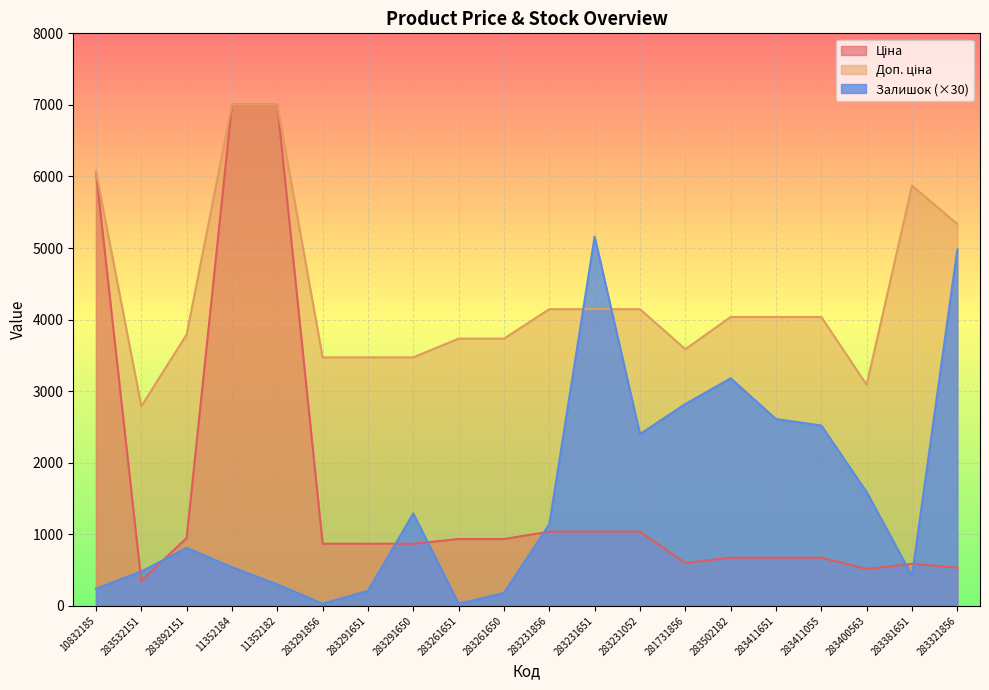

Reading right to left, extract all data points from this chart.

Ціна: 283321856=533.5	283381651=587.3	283400563=514.7	283411055=672.7	283411651=672.7	283502182=672.7	281731856=597.8	283231052=1036.5	283231651=1036.5	283231856=1036.5	283261650=933.5	283261651=933.5	283291650=868.0	283291651=868.0	283291856=868.0	11352182=7002.7	11352184=7002.7	283892151=947.6	283532151=348.6	10832185=6067.2
Доп. ціна: 283321856=5334.5	283381651=5872.6	283400563=3088.4	283411055=4036.0	283411651=4036.0	283502182=4036.0	281731856=3586.7	283231052=4145.9	283231651=4145.9	283231856=4145.9	283261650=3734.2	283261651=3734.2	283291650=3472.1	283291651=3472.1	283291856=3472.1	11352182=7002.7	11352184=7002.7	283892151=3790.3	283532151=2789.2	10832185=6067.2
Залишок: 283321856=4980.0	283381651=420.0	283400563=1590.0	283411055=2520.0	283411651=2610.0	283502182=3180.0	281731856=2820.0	283231052=2400.0	283231651=5160.0	283231856=1140.0	283261650=180.0	283261651=30.0	283291650=1290.0	283291651=210.0	283291856=30.0	11352182=300.0	11352184=540.0	283892151=810.0	283532151=480.0	10832185=240.0